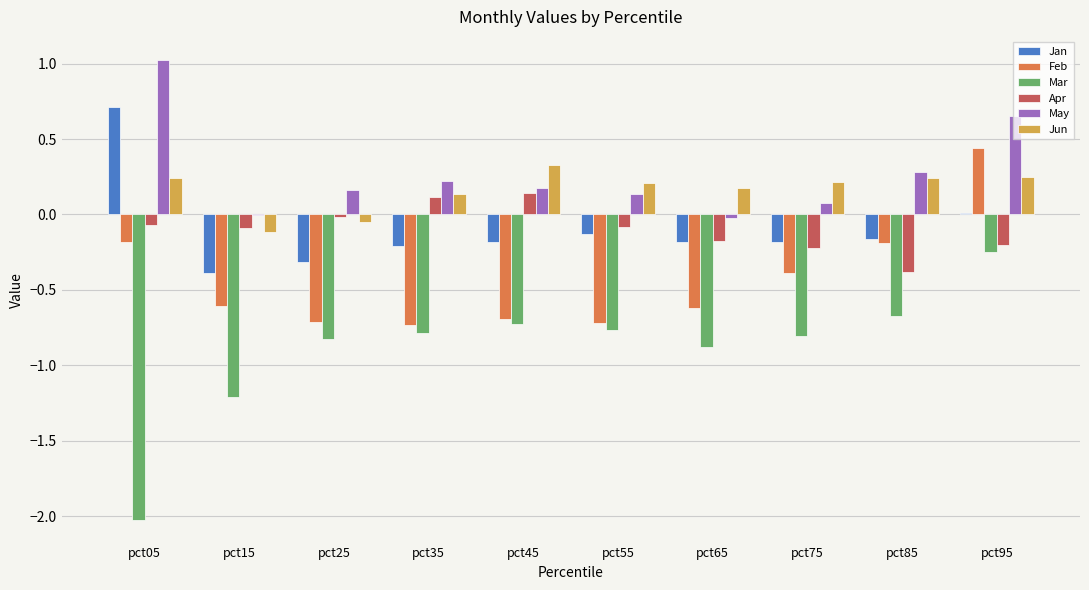

What is the greatest value displayed?

1.0